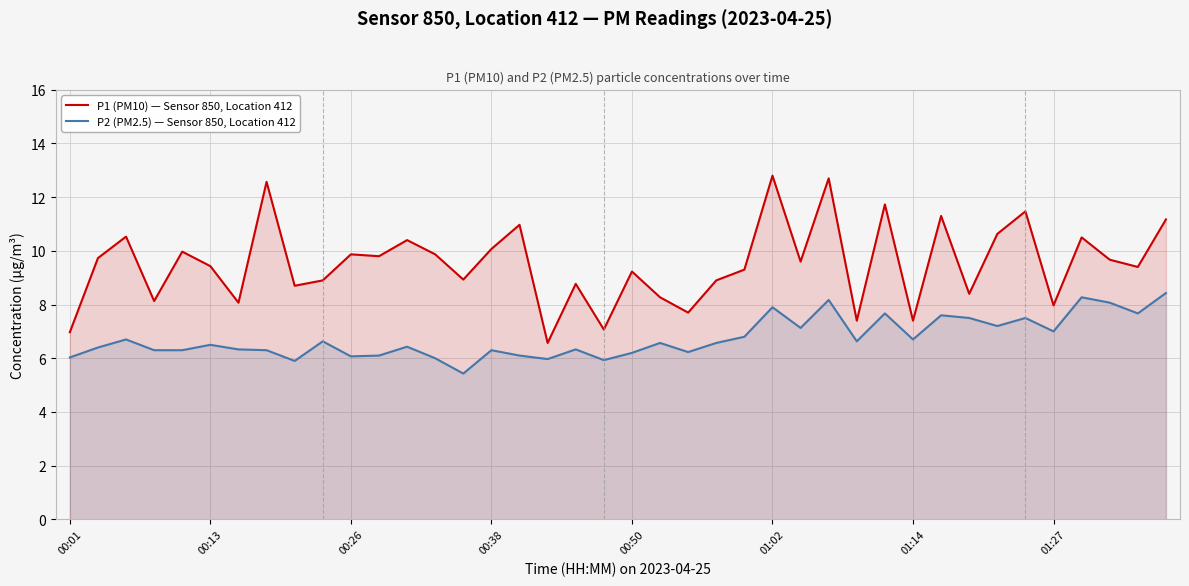

Rank the series by their average value, from highest to lowest.

P1 (PM10) — Sensor 850, Location 412, P2 (PM2.5) — Sensor 850, Location 412